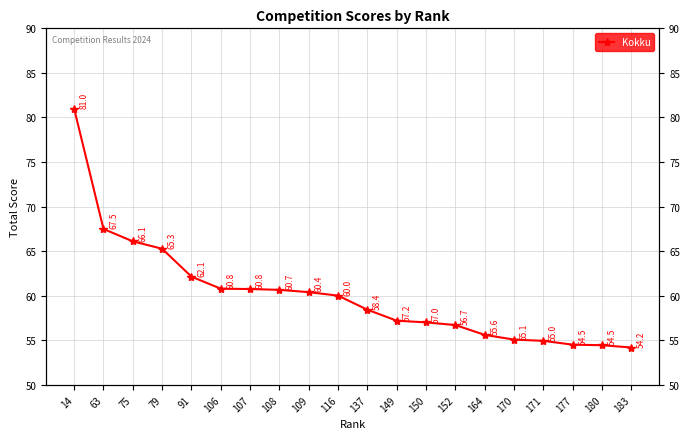

Reading left to right, list all the values displayed in this chart.

81.0	67.5	66.1	65.3	62.1	60.8	60.8	60.7	60.4	60.0	58.4	57.2	57.0	56.7	55.6	55.1	55.0	54.5	54.5	54.2